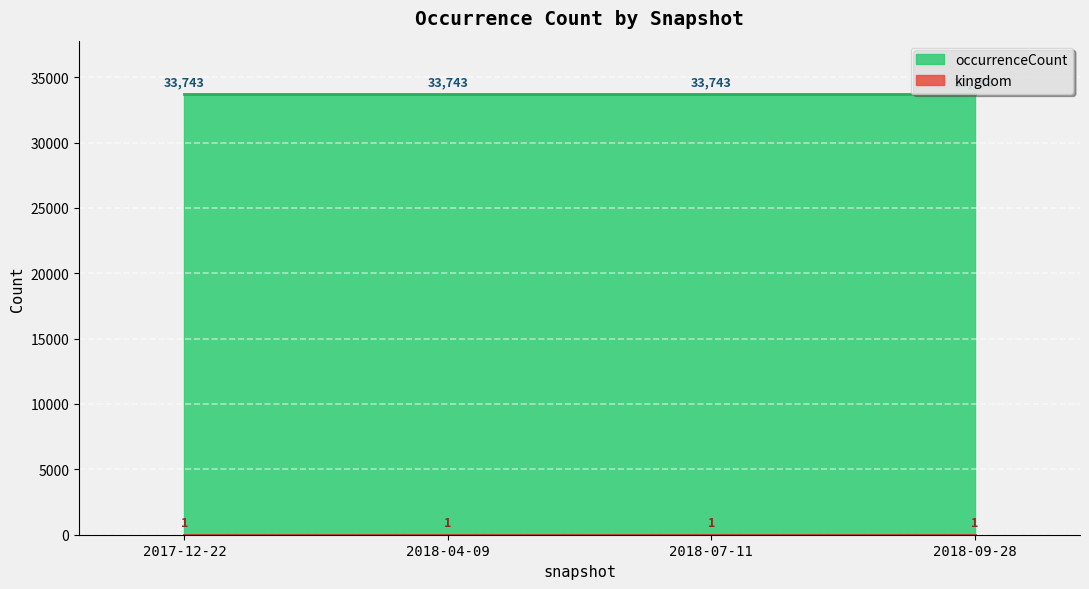

Which series has the largest total across all categories?

occurrenceCount